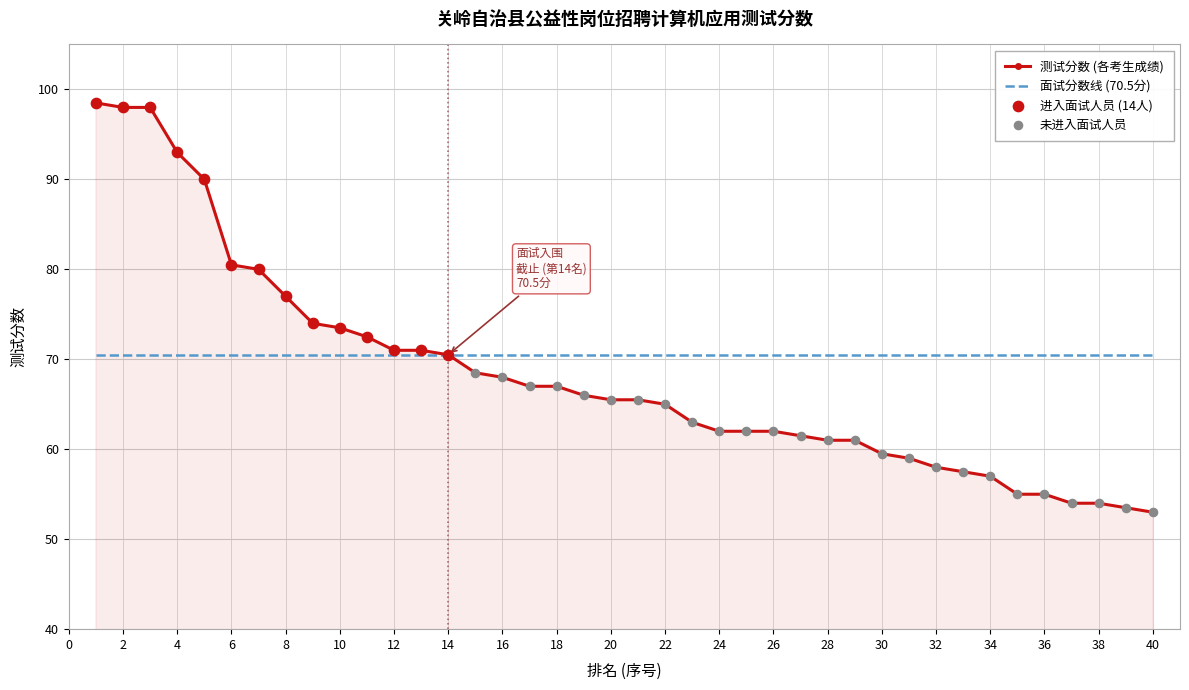

What is the maximum value shown in the chart?

98.5